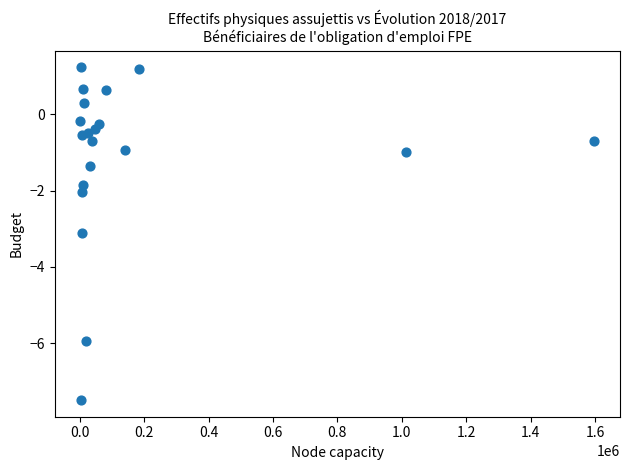

What Y value in the scatter plot is closest to -3?

-3.1